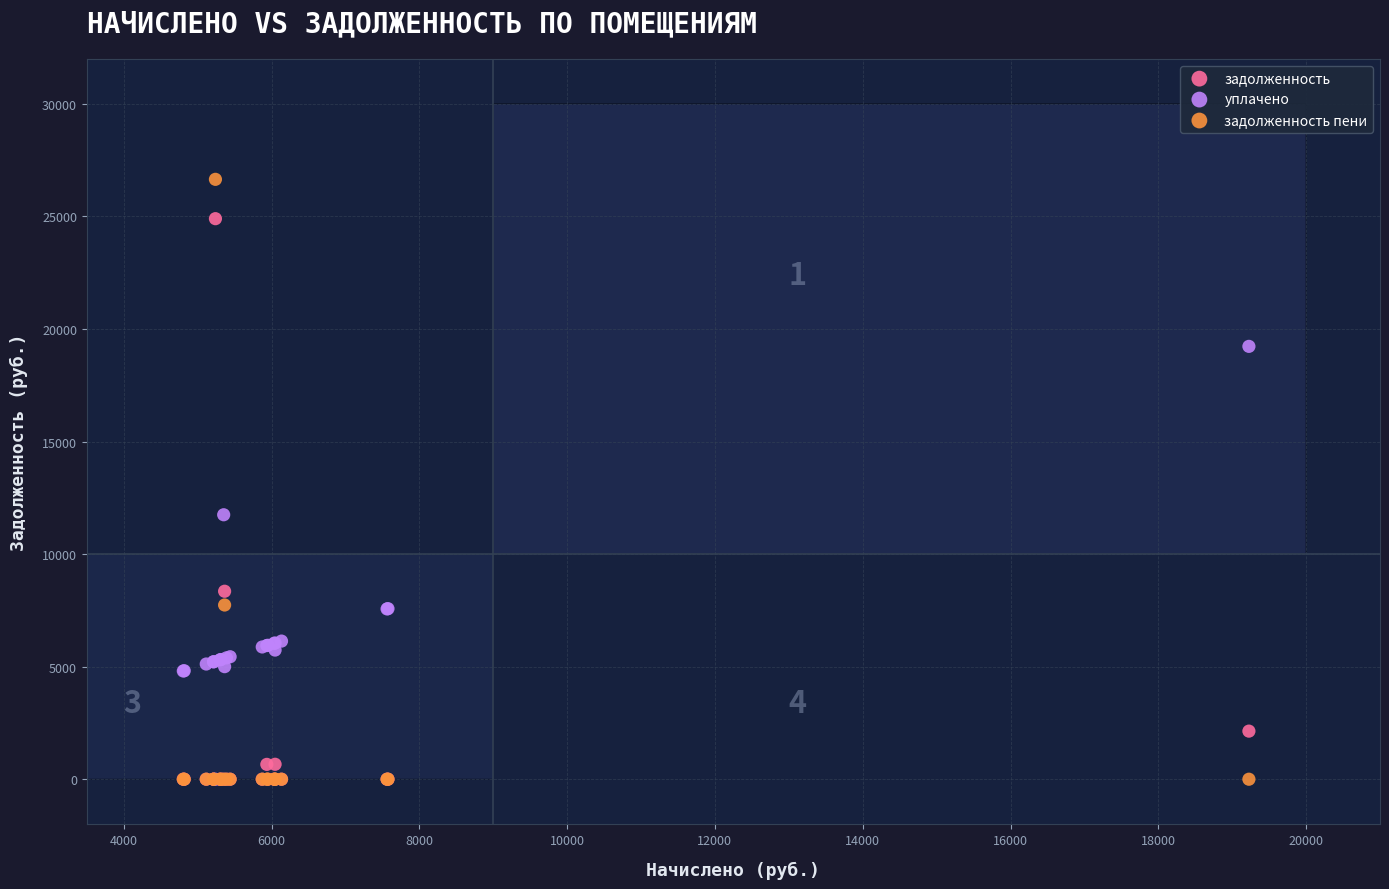

In the задолженность пени series, what Y value is closest to 13322?

7737.8